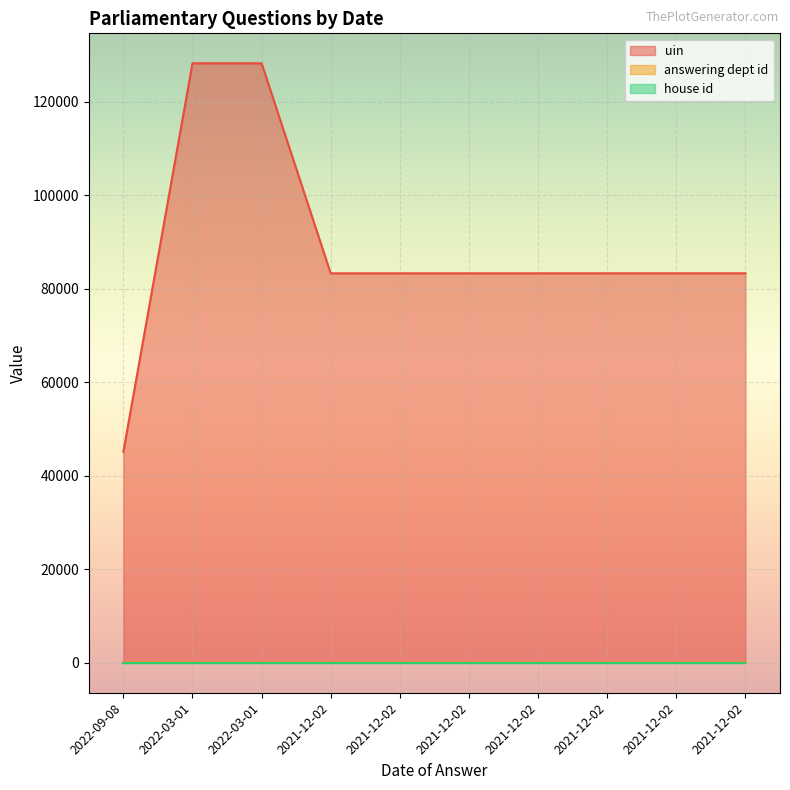

What is the label of the 1st point from the left?

2022-09-08